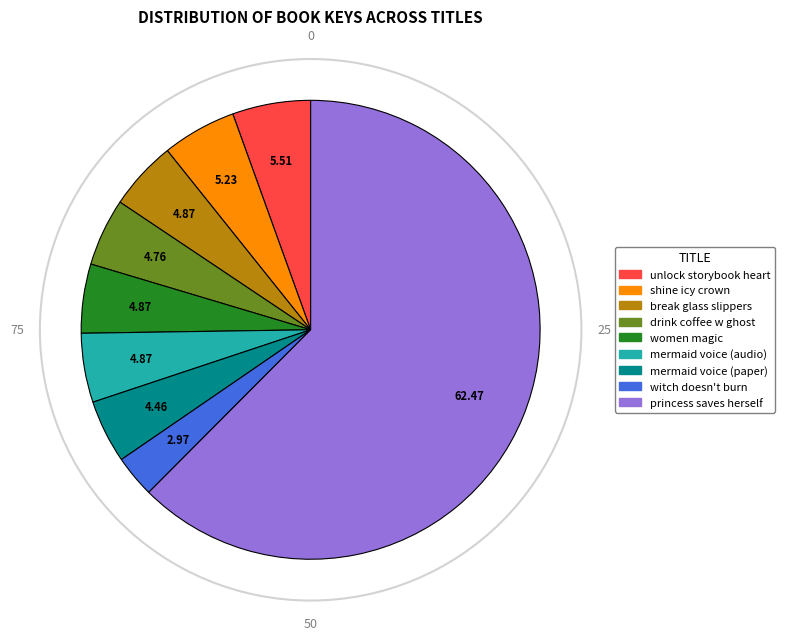

Is there any slice that represents more than half of the pie?

Yes